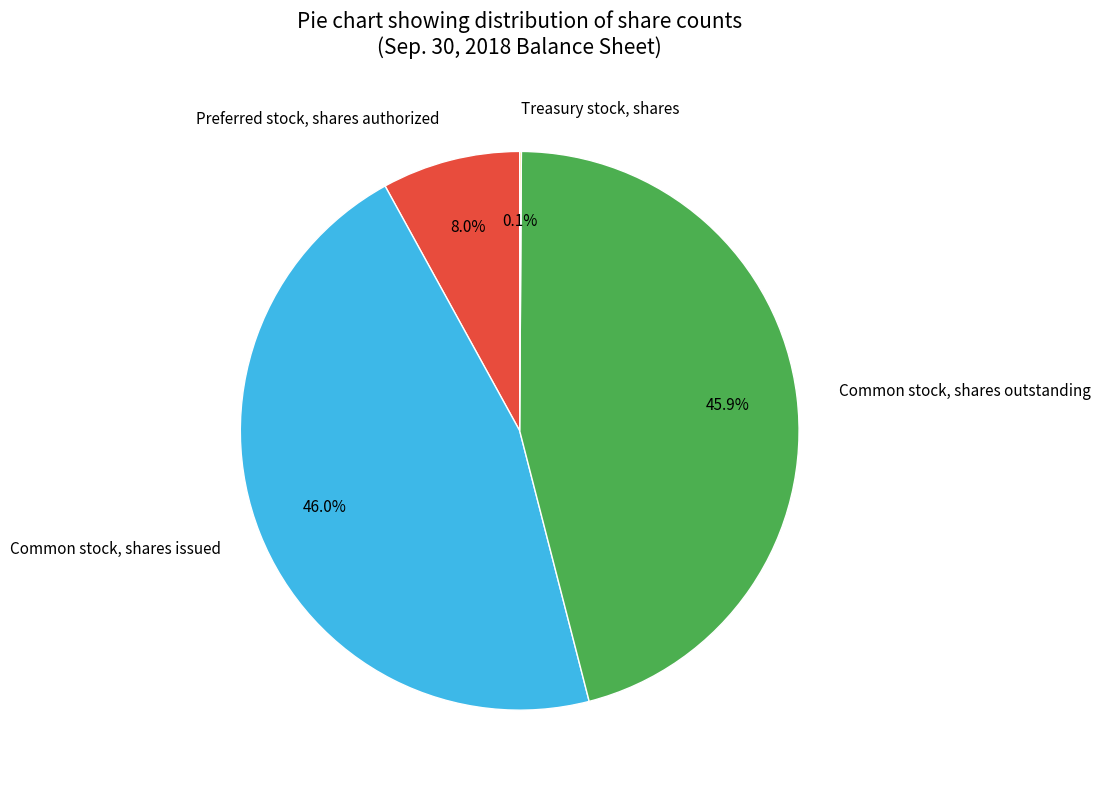

Between Common stock, shares issued and Preferred stock, shares authorized, which is larger?

Common stock, shares issued